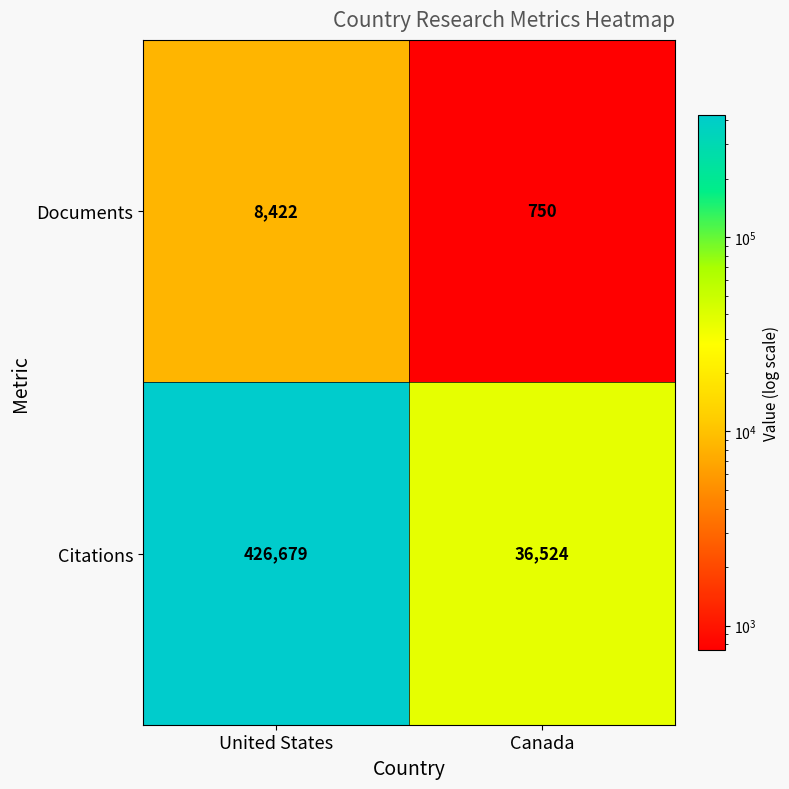

Reading left to right, what are all the values shown in this chart?

Documents: United States=8422	Canada=750
Citations: United States=426679	Canada=36524